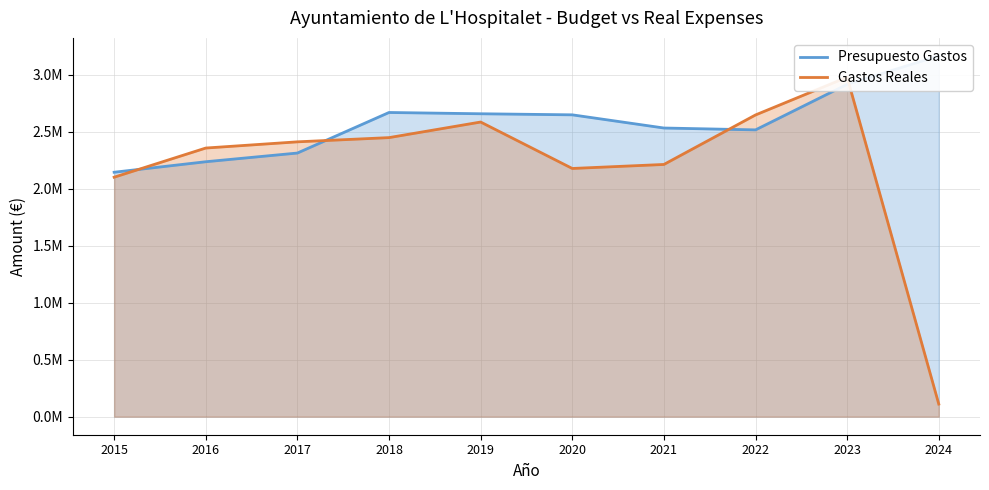

Between 2015 and 2018, which series saw the biggest shift?

Presupuesto Gastos